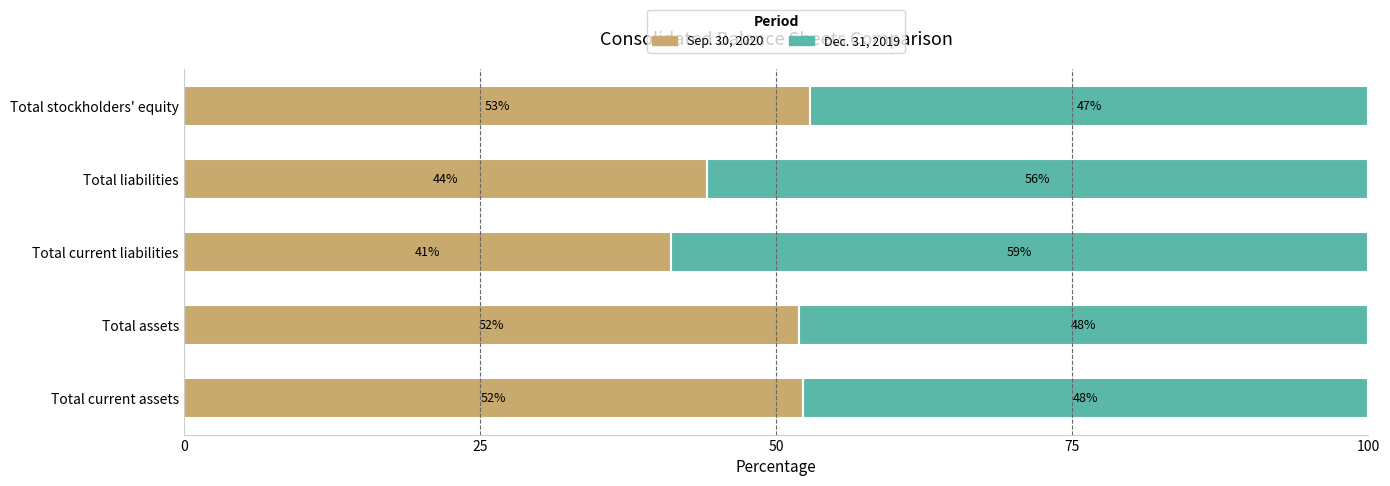

Is it true that Sep. 30, 2020 equals 52.9 at Total stockholders' equity?

True